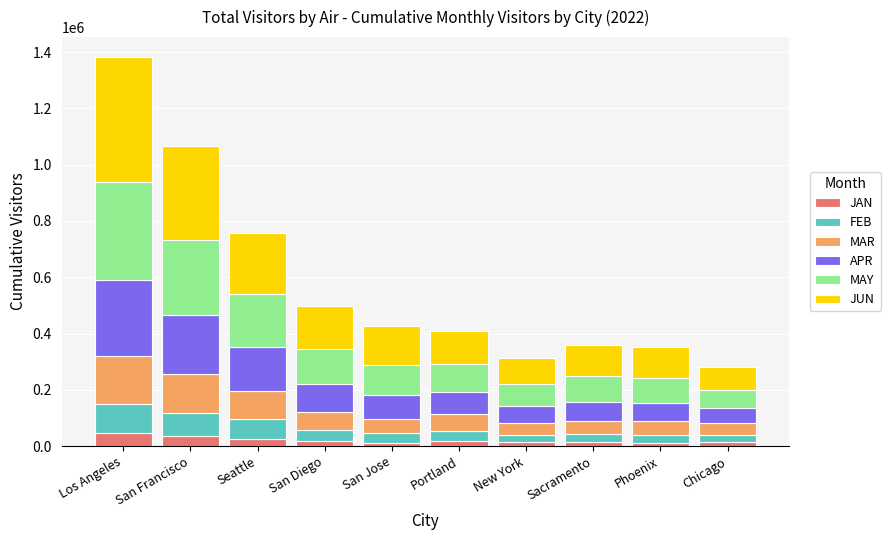

At which category is the sum across all series the highest?

Los Angeles